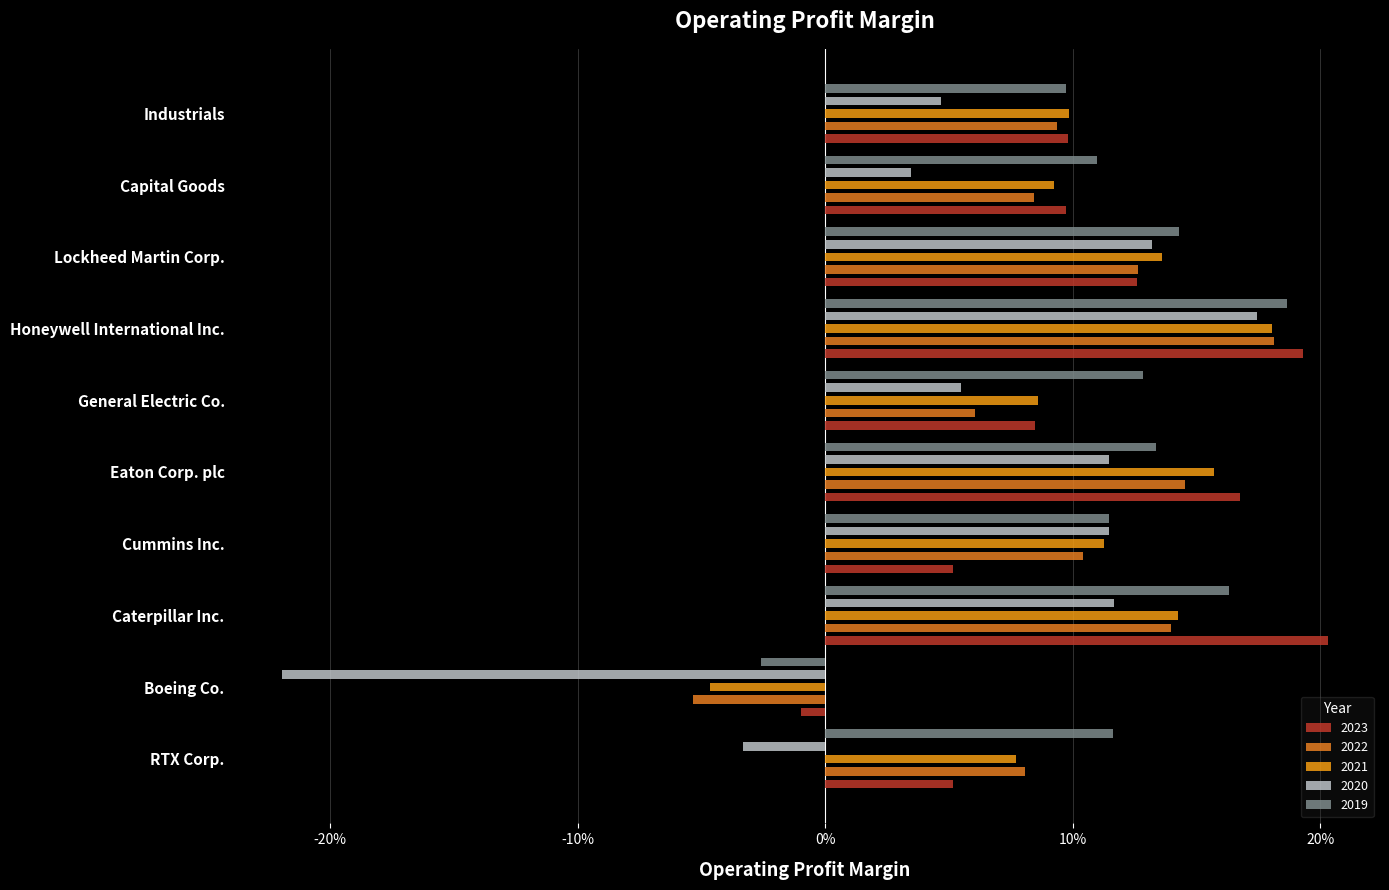

Between Caterpillar Inc. and General Electric Co., which series saw the biggest shift?

2023